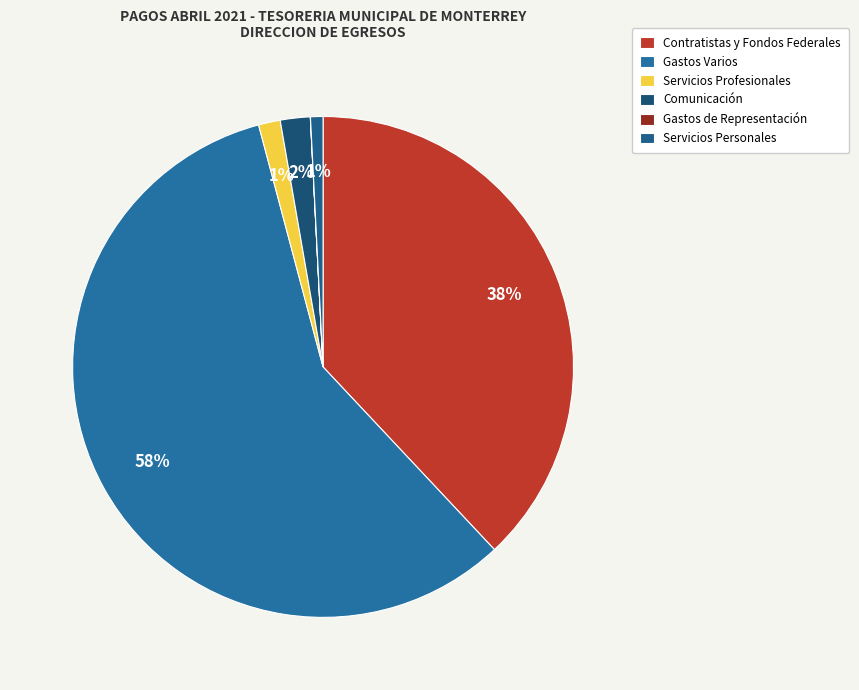

Which category has the smallest portion of the pie?

Gastos de Representación